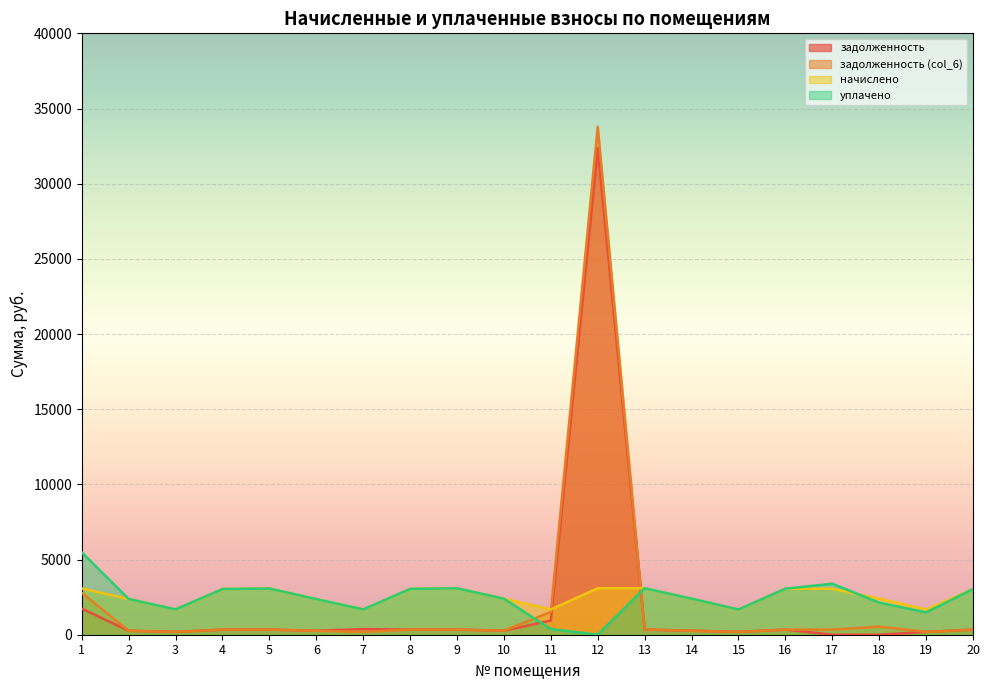

In уплачено, how many points are lower than both neighbors (excluding endpoints)?

5